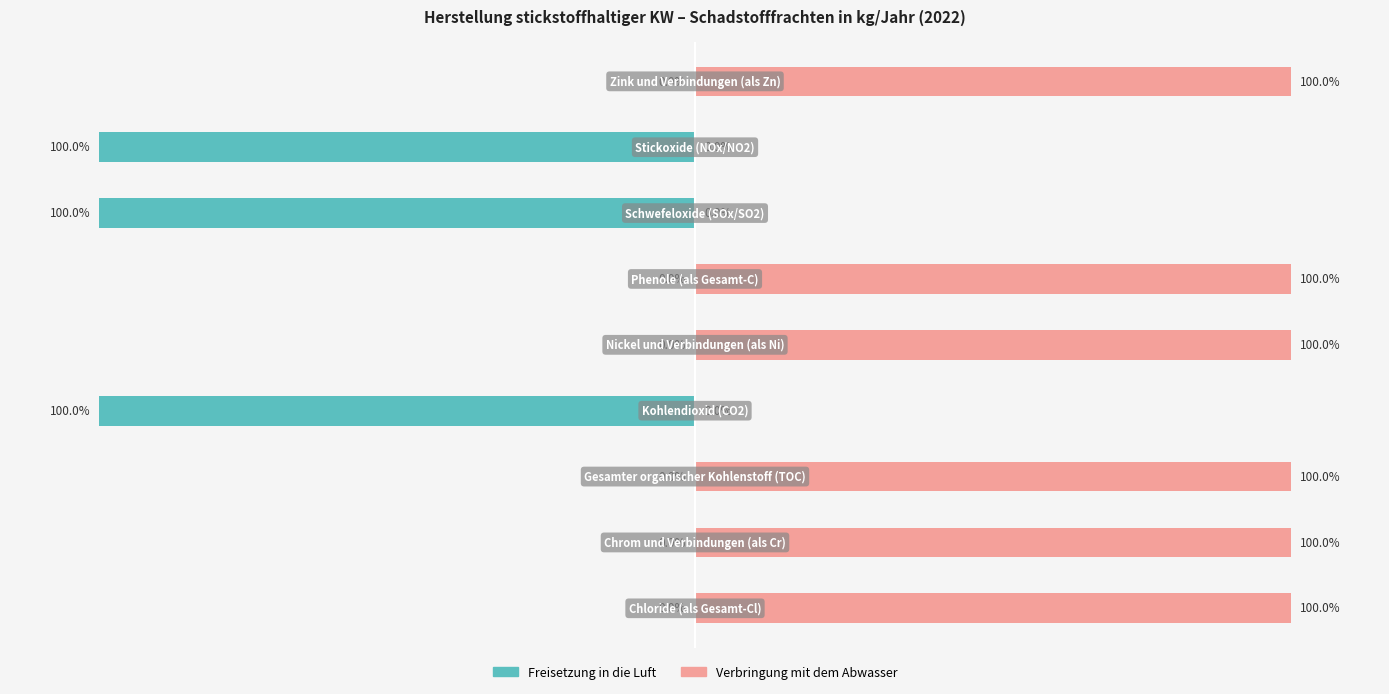

What is the smallest value displayed?

-100